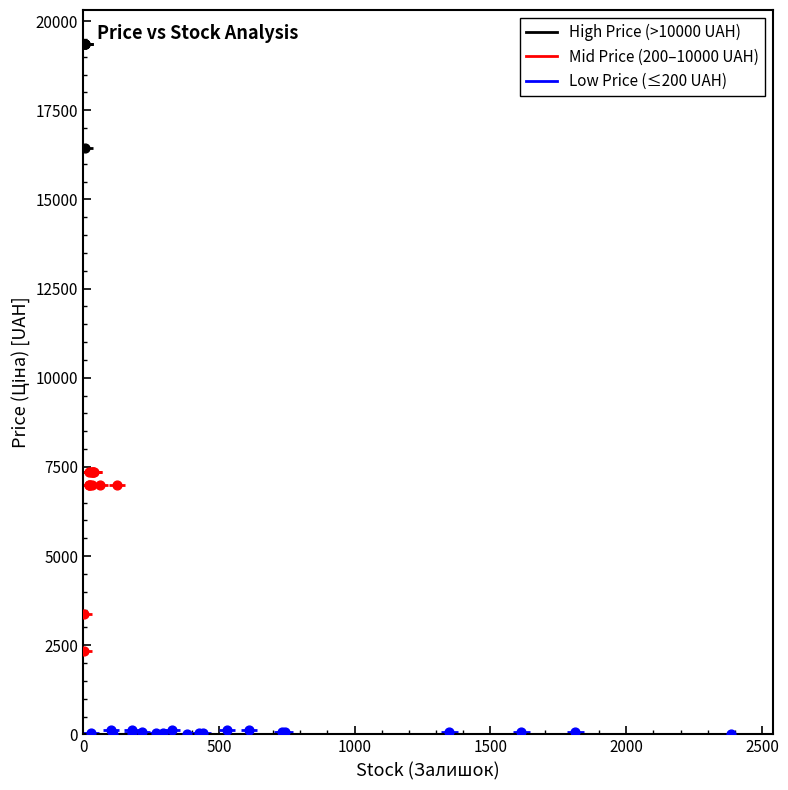

Which series contains the highest Y value?

High Price (>10000 UAH)